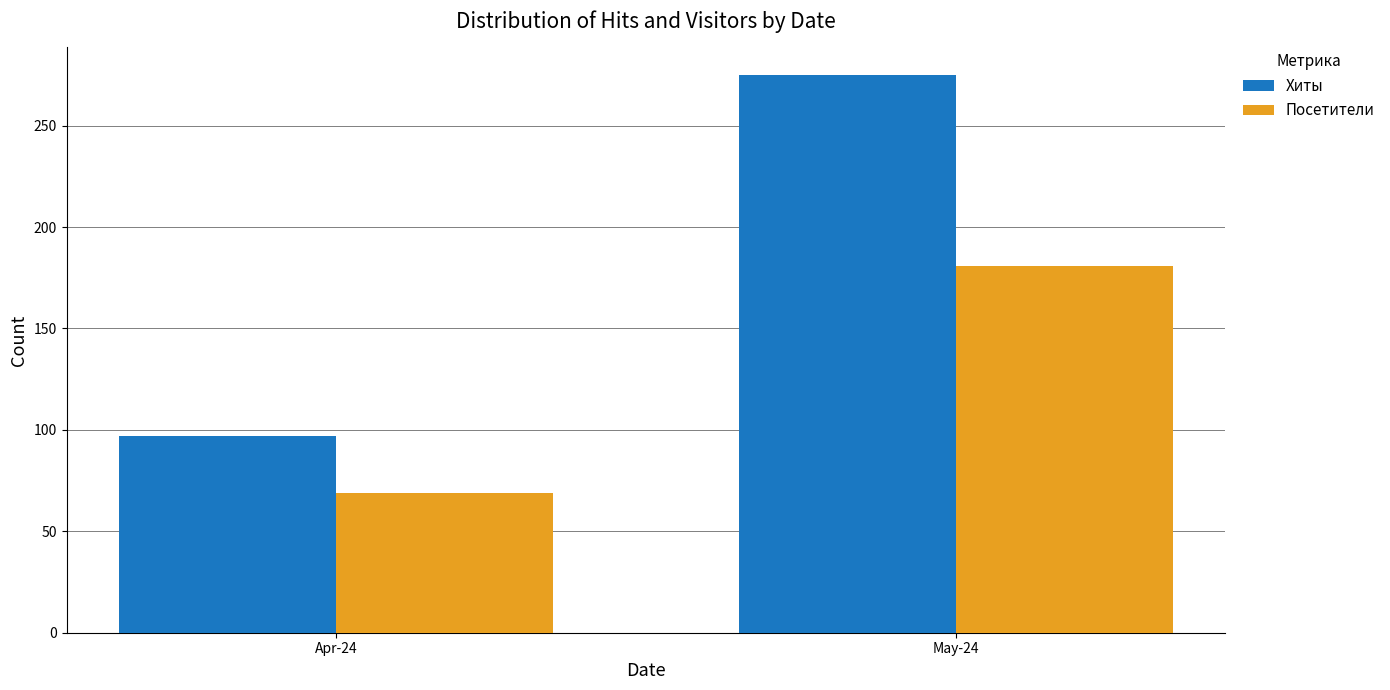

Reading left to right, list all the values displayed in this chart.

Хиты: 97	275
Посетители: 69	181